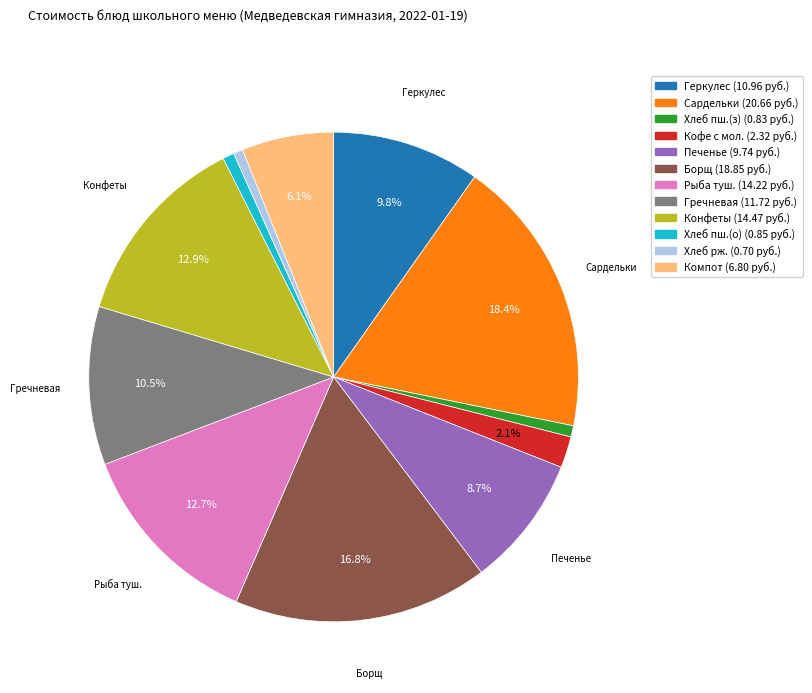

Is there a majority slice in this chart?

No